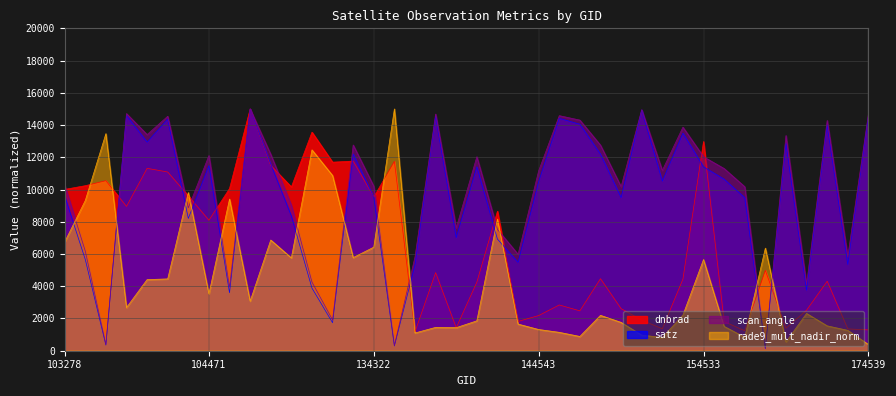

Which series has the widest spread of values?

satz